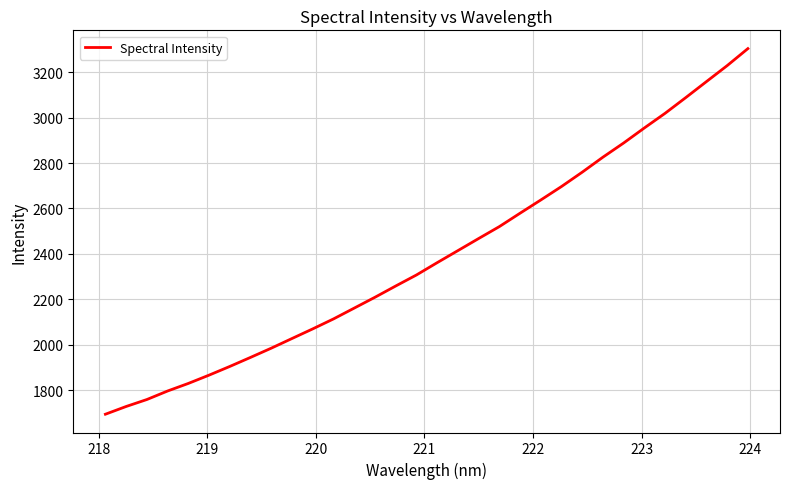

What is the difference between the maximum and minimum values?

1608.7